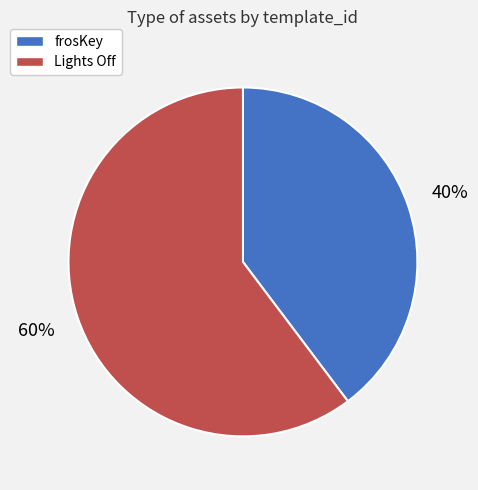

Does any single category account for the majority?

Yes